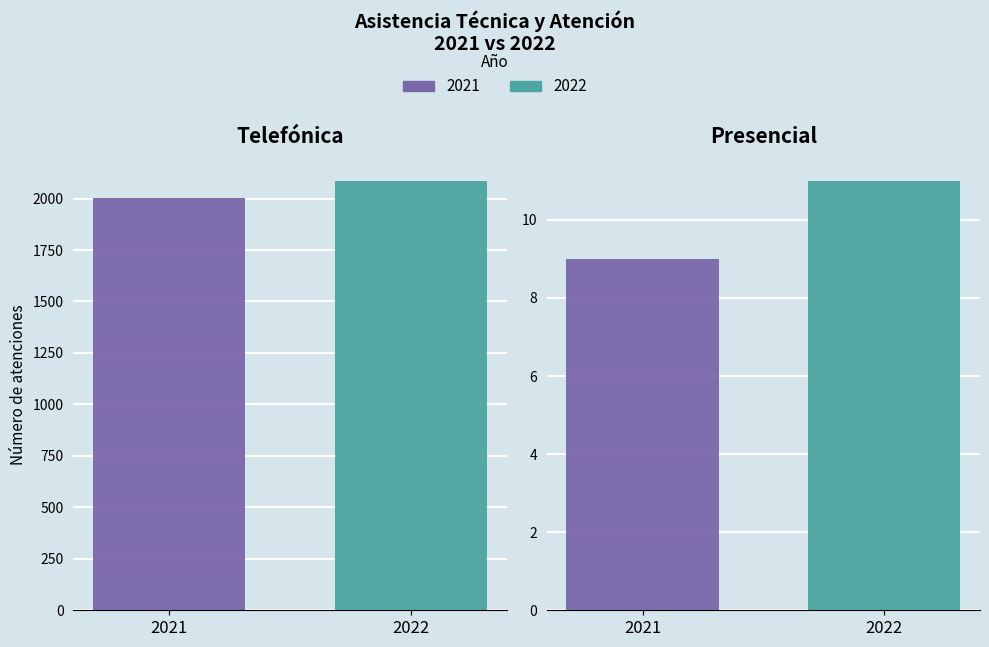

Rank the series by their maximum value, from lowest to highest.

2021, 2022